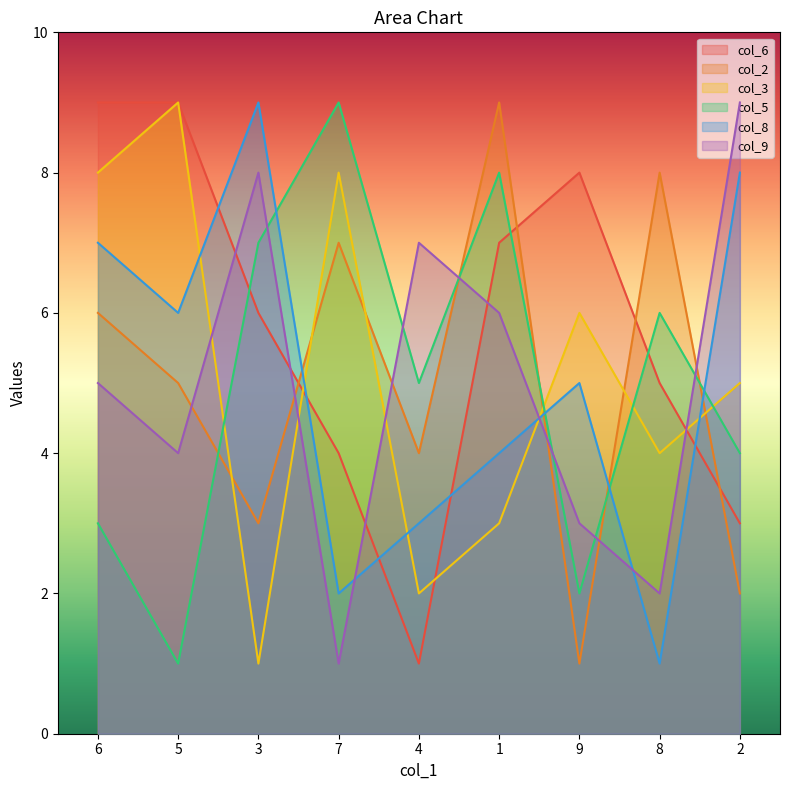

What is the lowest value of the col_3 series?

1